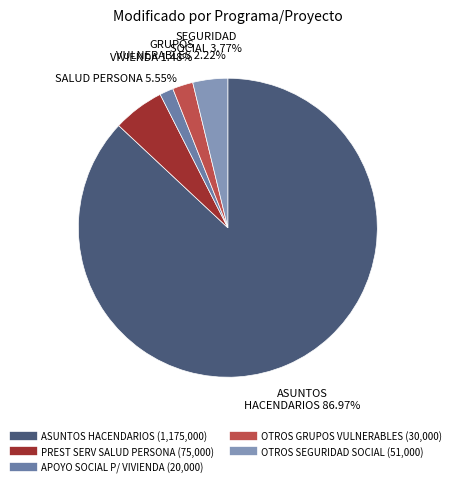

What is the smallest slice in the pie chart?

APOYO SOCIAL P/ VIVIENDA